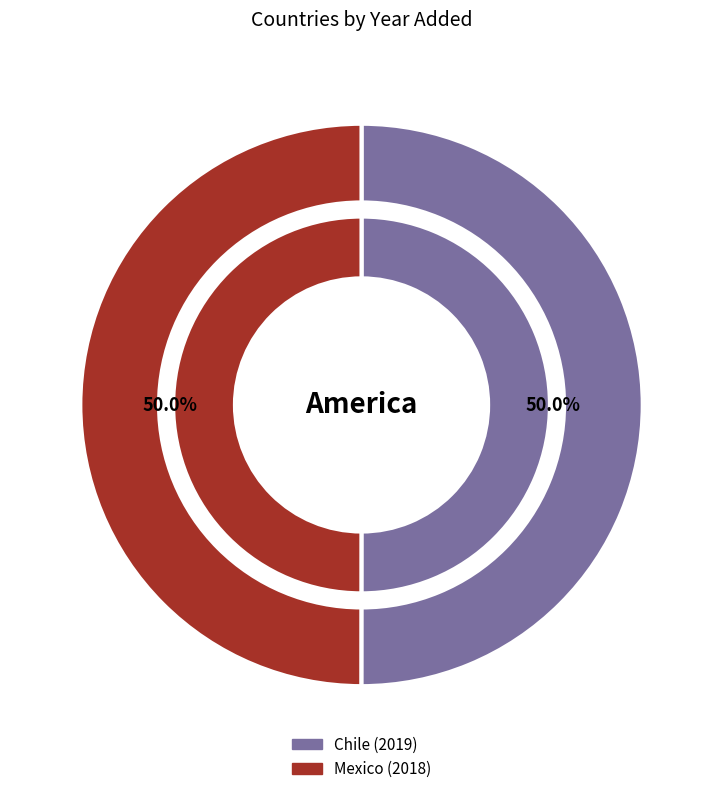

Count the number of slices in the pie.

2